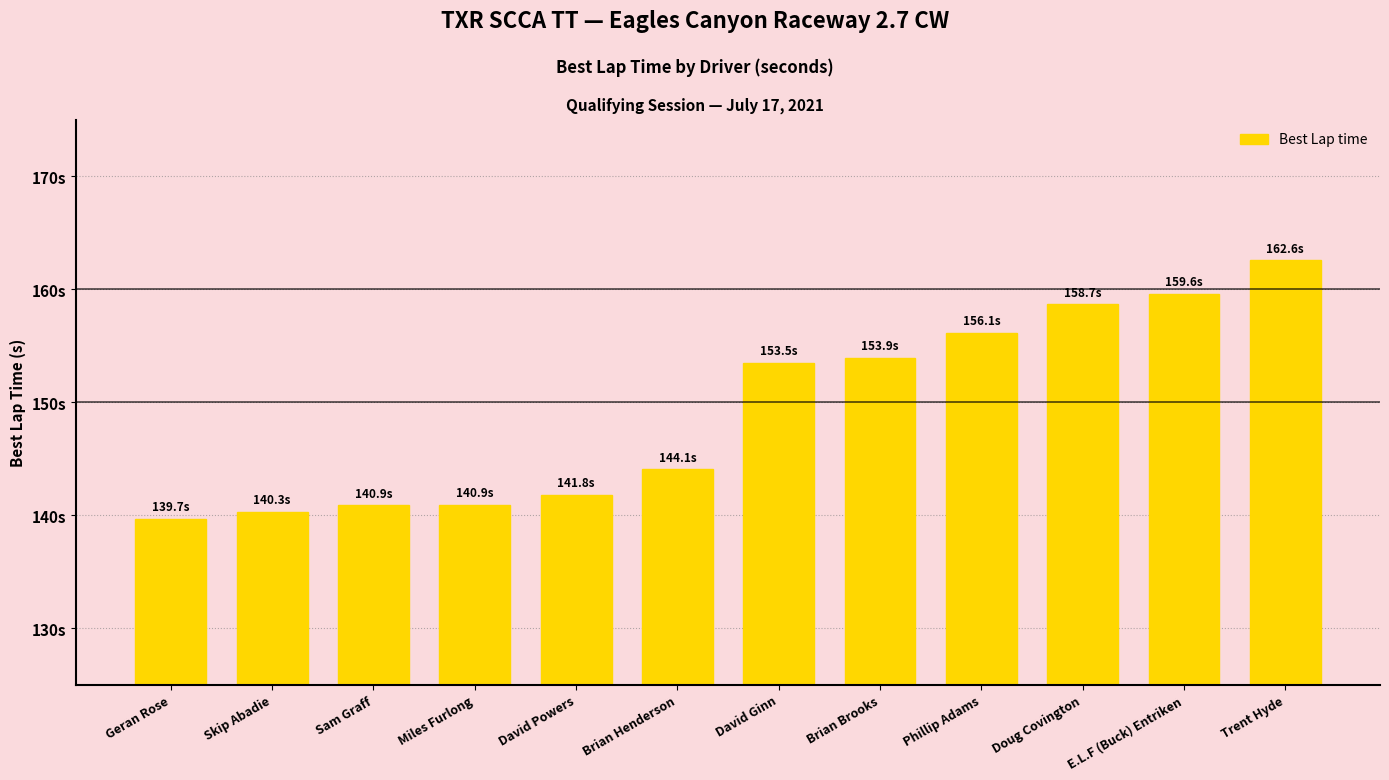

Which label corresponds to the largest value in the chart?

Trent Hyde